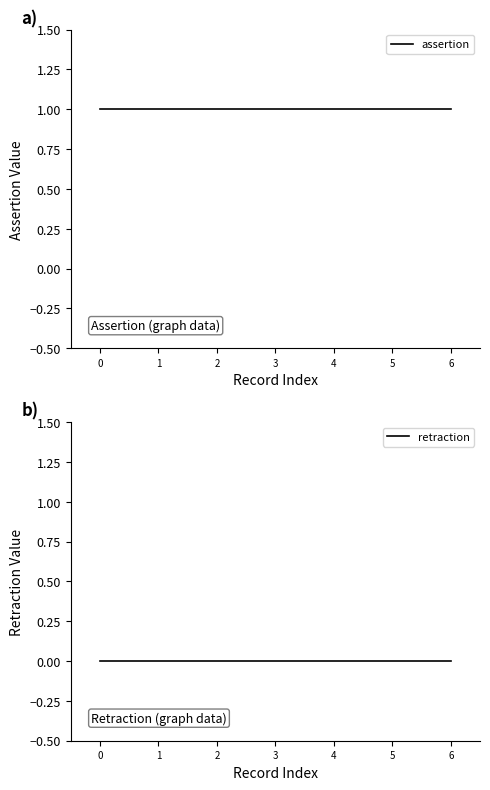

True or false: retraction and assertion intersect in this chart.

False